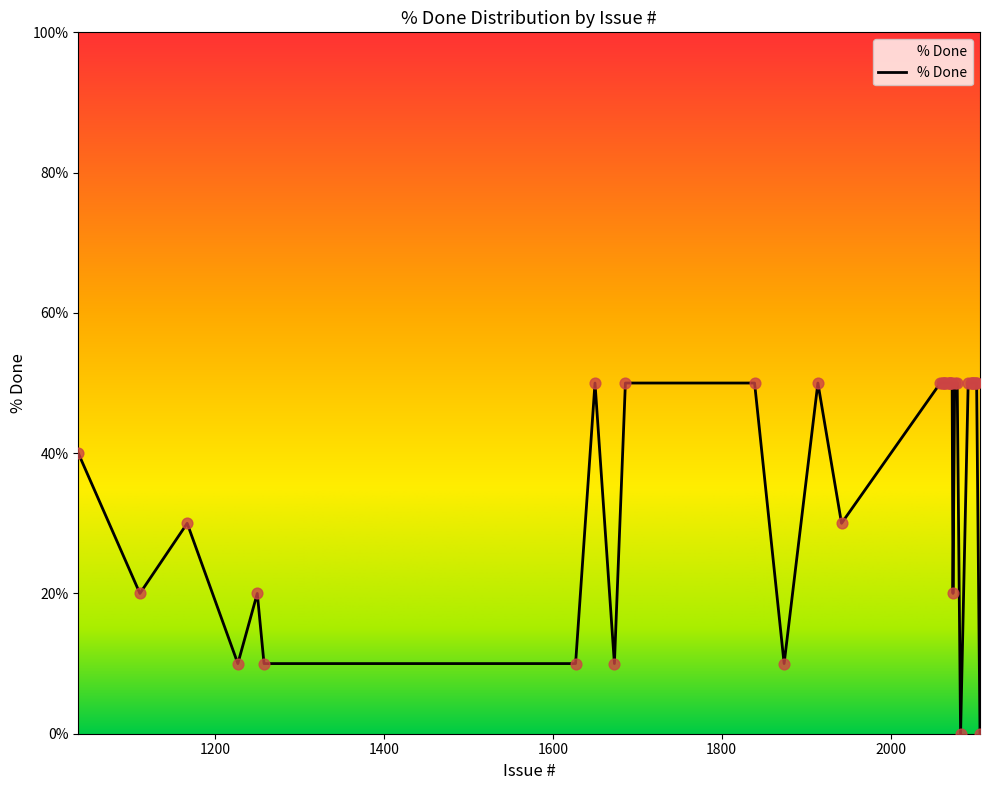

What is the difference between the maximum and minimum values?

50